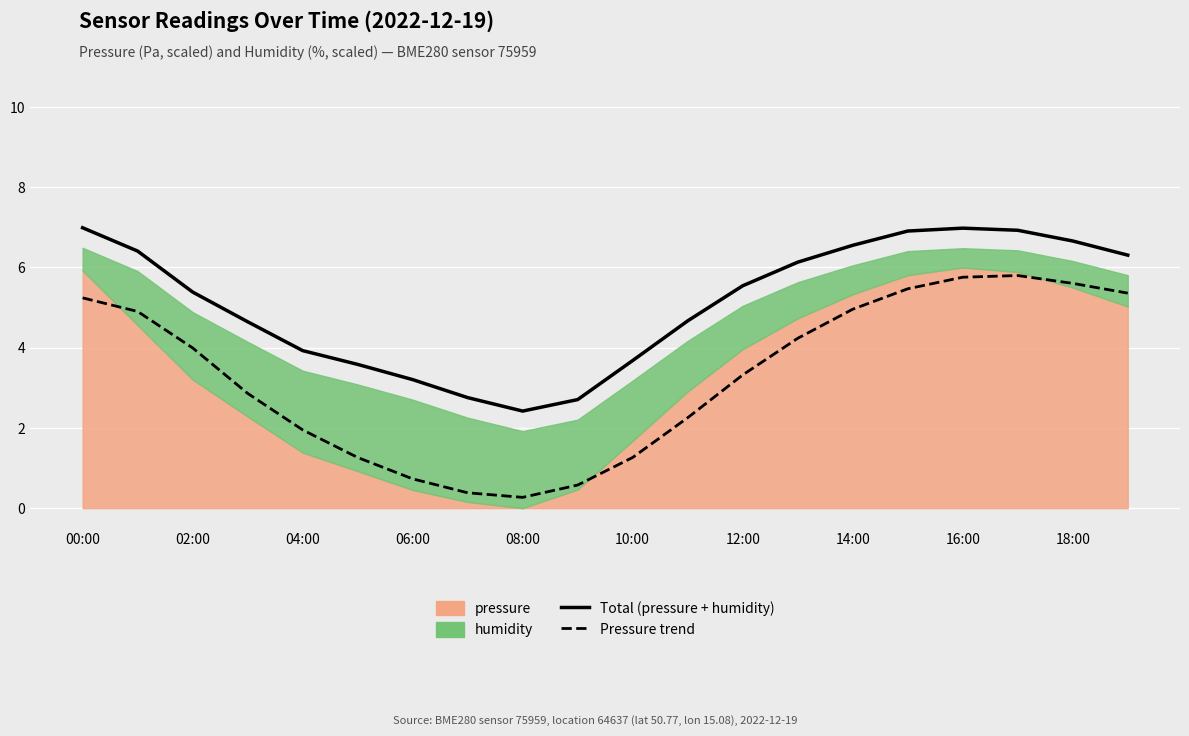

Which category has the highest value across all series?

00:00